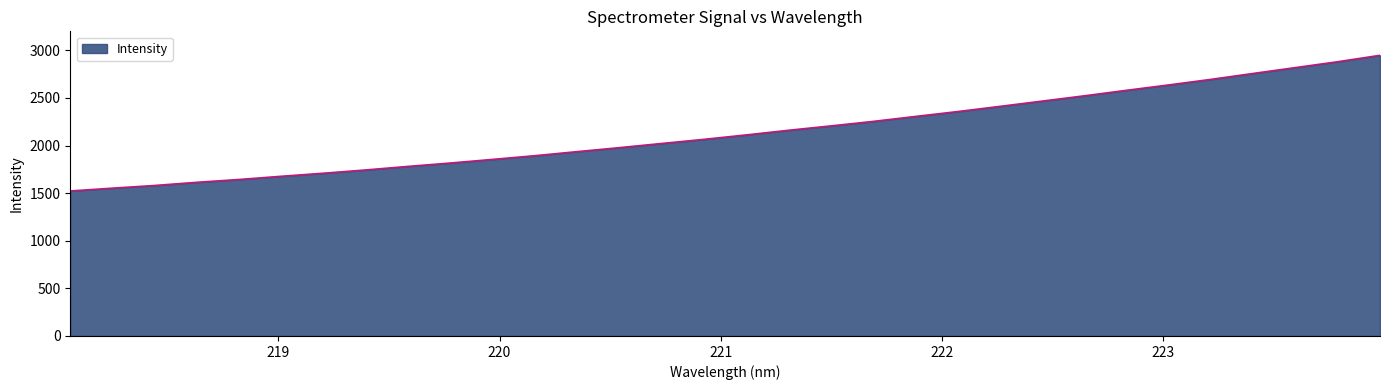

True or false: there are more than 1 points higher than both neighbors.

False